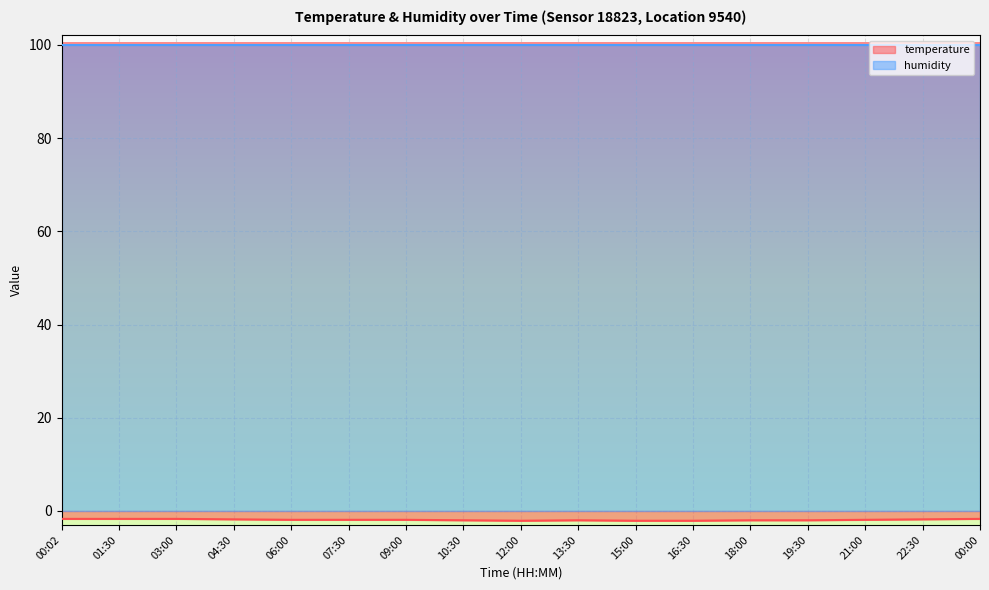

At which label is the value closest to -1?

00:02